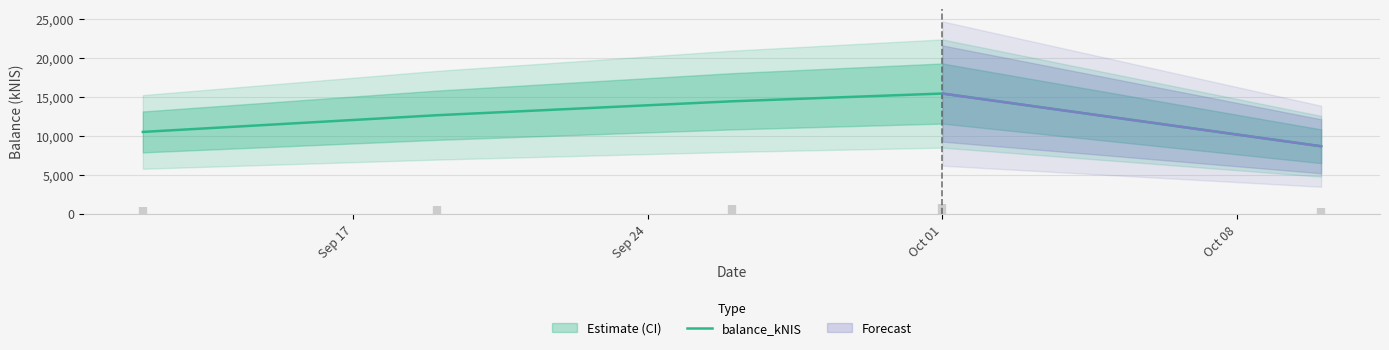

What is the maximum value shown in the chart?

15399.1